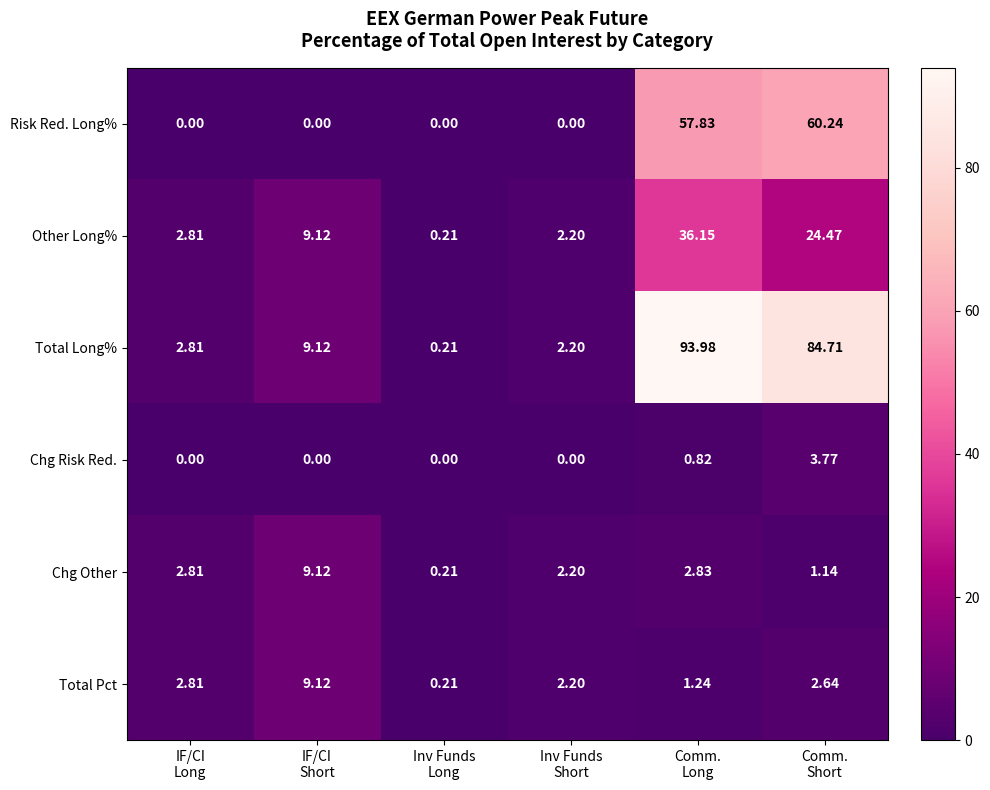

Which series has the largest total across all categories?

Total Long%